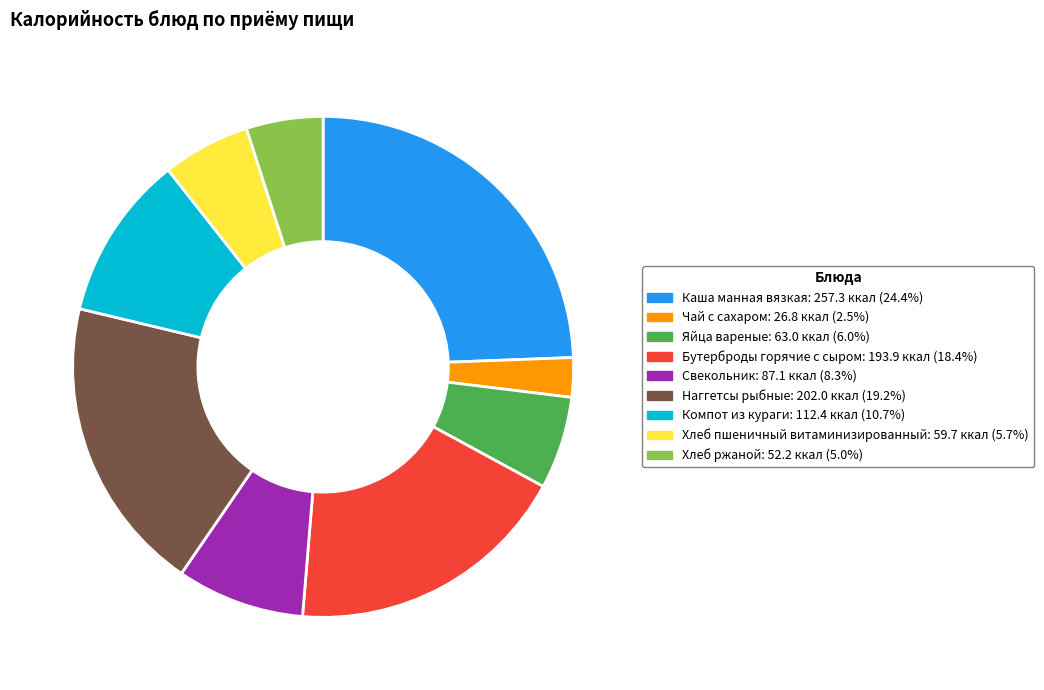

Count the number of slices in the pie.

9